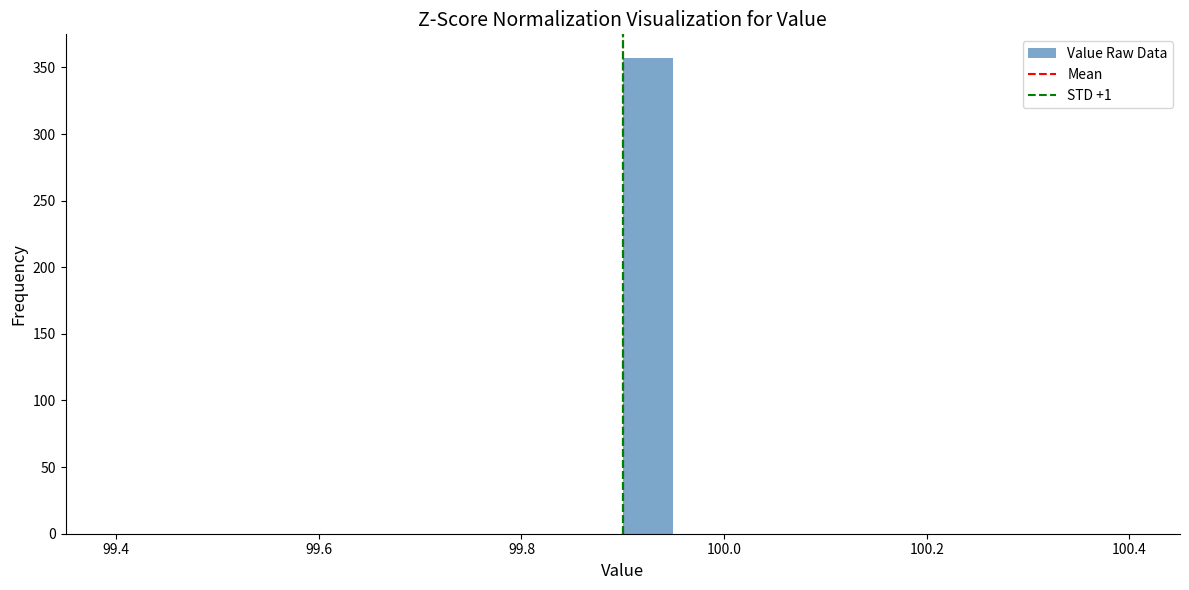

Around what value on the x-axis is the tallest bar? Give the approximate position of its centre, as read against the axis.

99.92